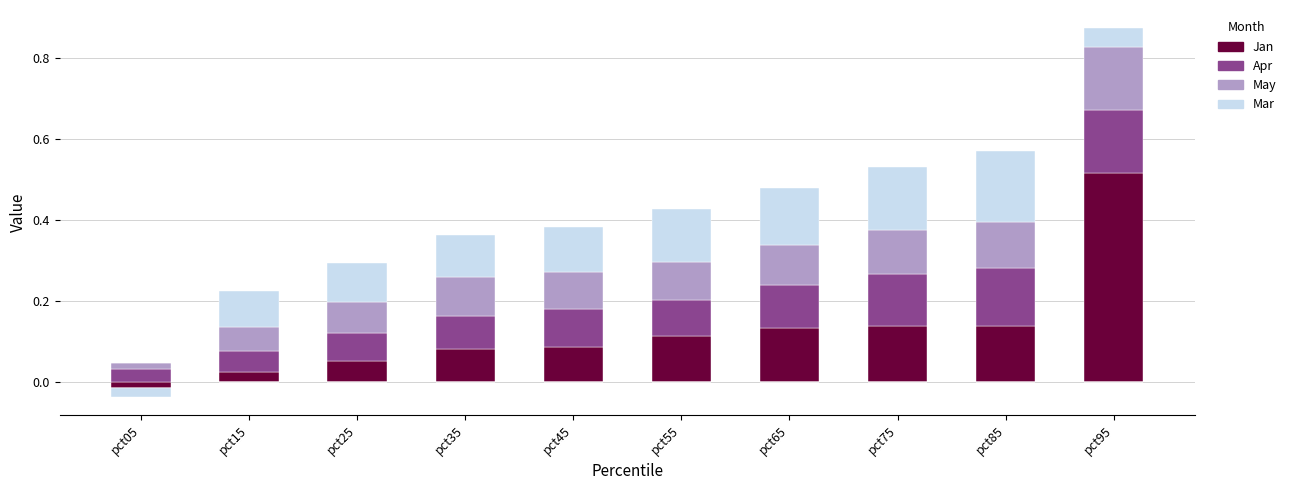

How many bars are there in total?

40